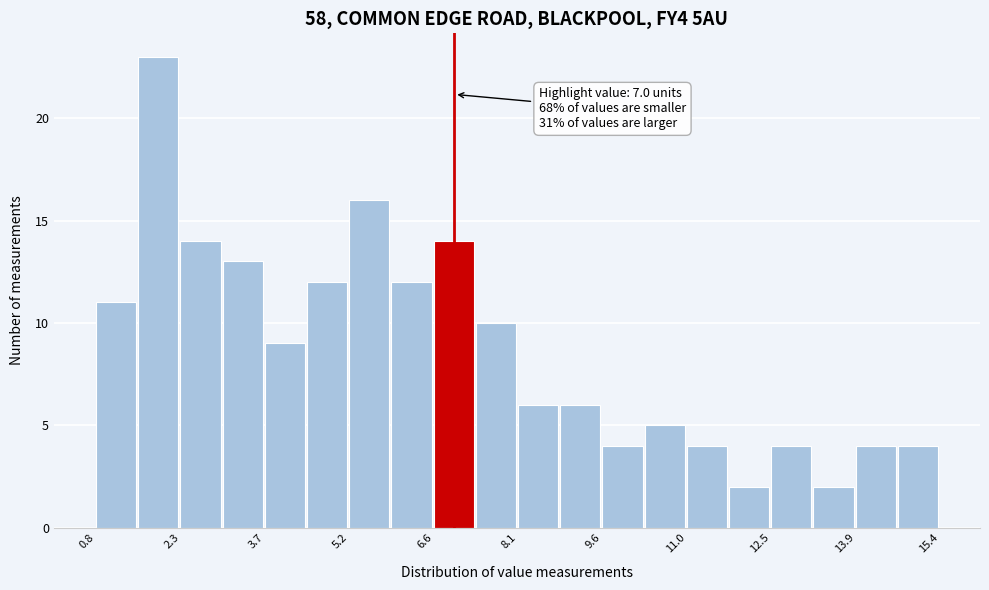

Read against the x-axis, roughly where is the centre of the tallest bar?

1.8